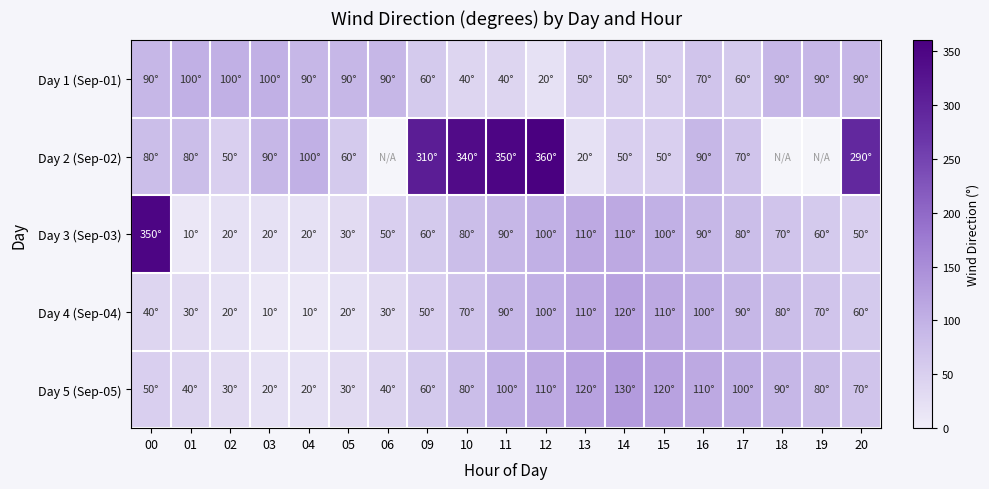

What is the difference between the highest and lowest values at 02?

80.0